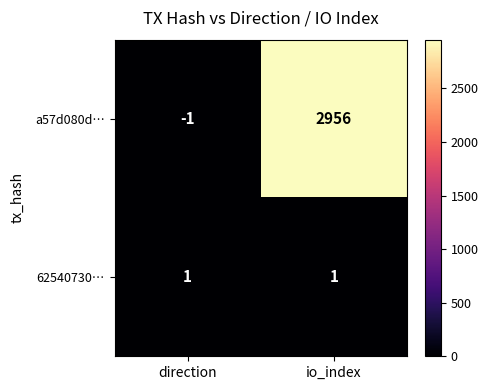

At io_index, list the series in order from largest to smallest.

a57d080d…, 62540730…